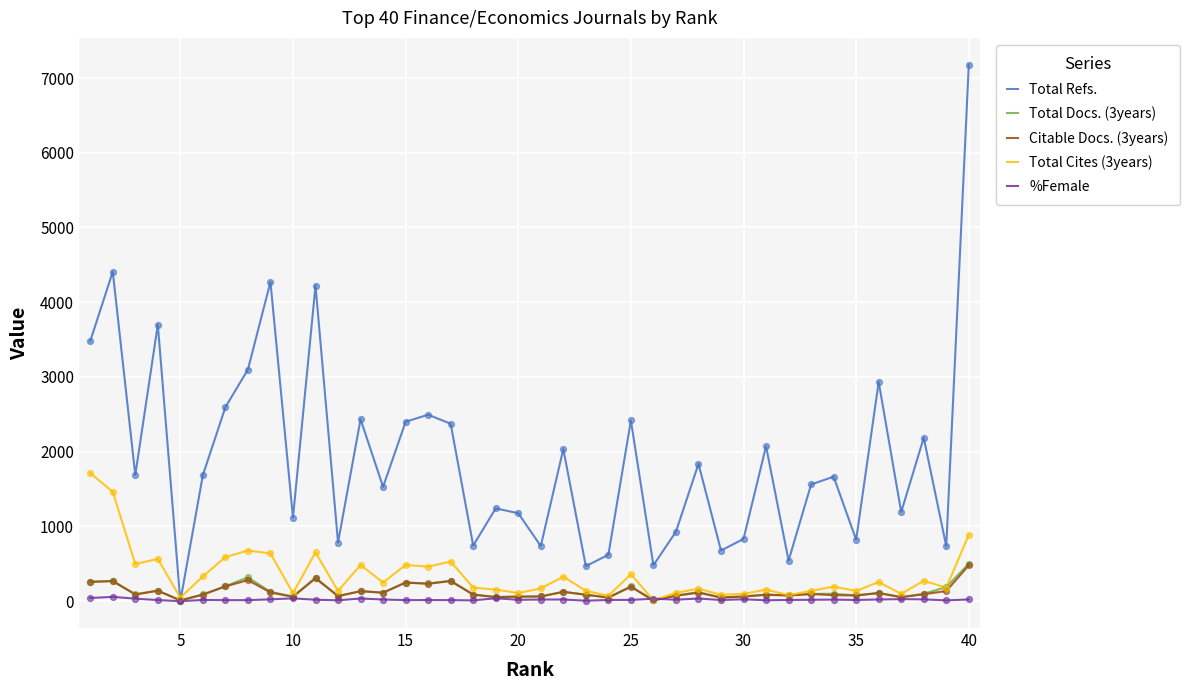

Which series has the largest range (max minus min)?

Total Refs.